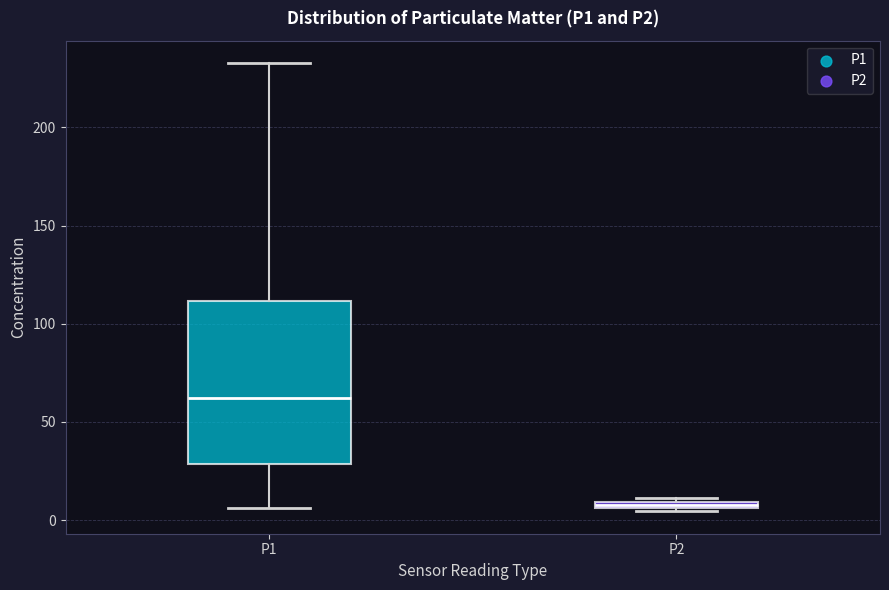

Where does the lower whisker of the box for P1 end on the y-axis? The values are not printed on the chart, so give them approximately, as read against the axis.

5